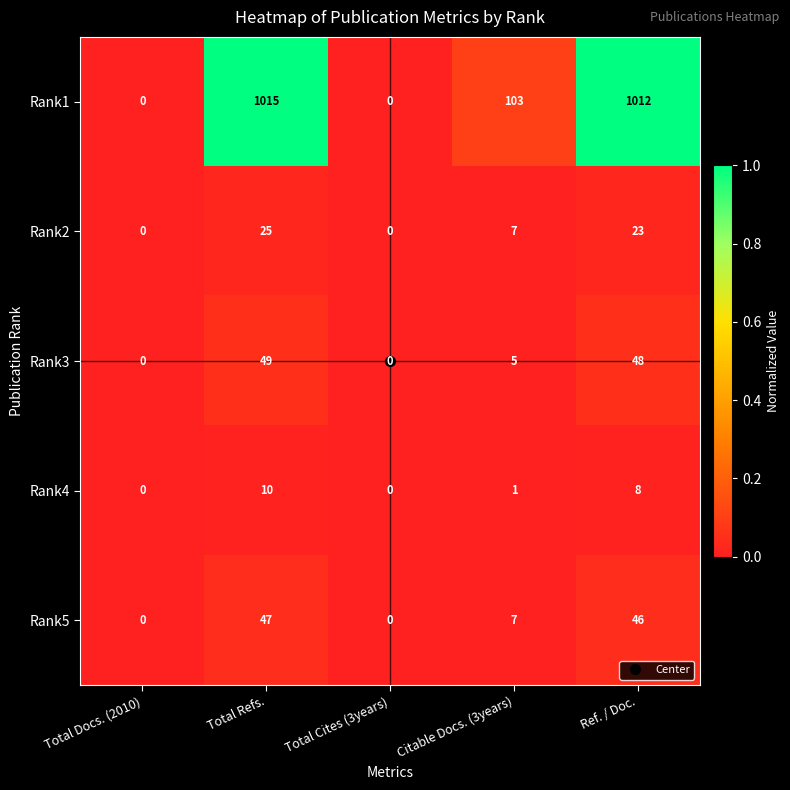

The Rank4 series shows 4 at Total Refs.. True or false?

False